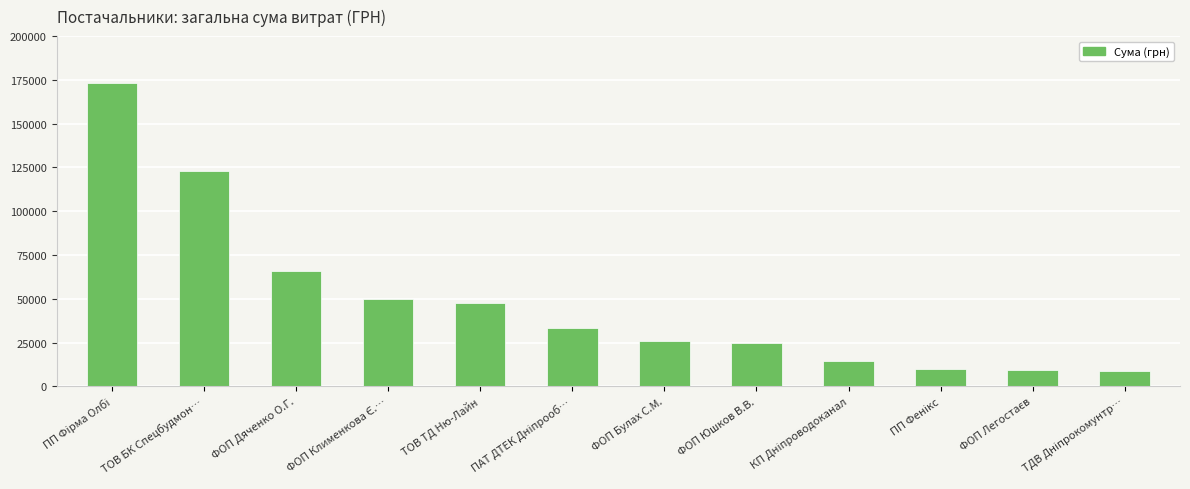

What is the smallest value displayed?

8712.0